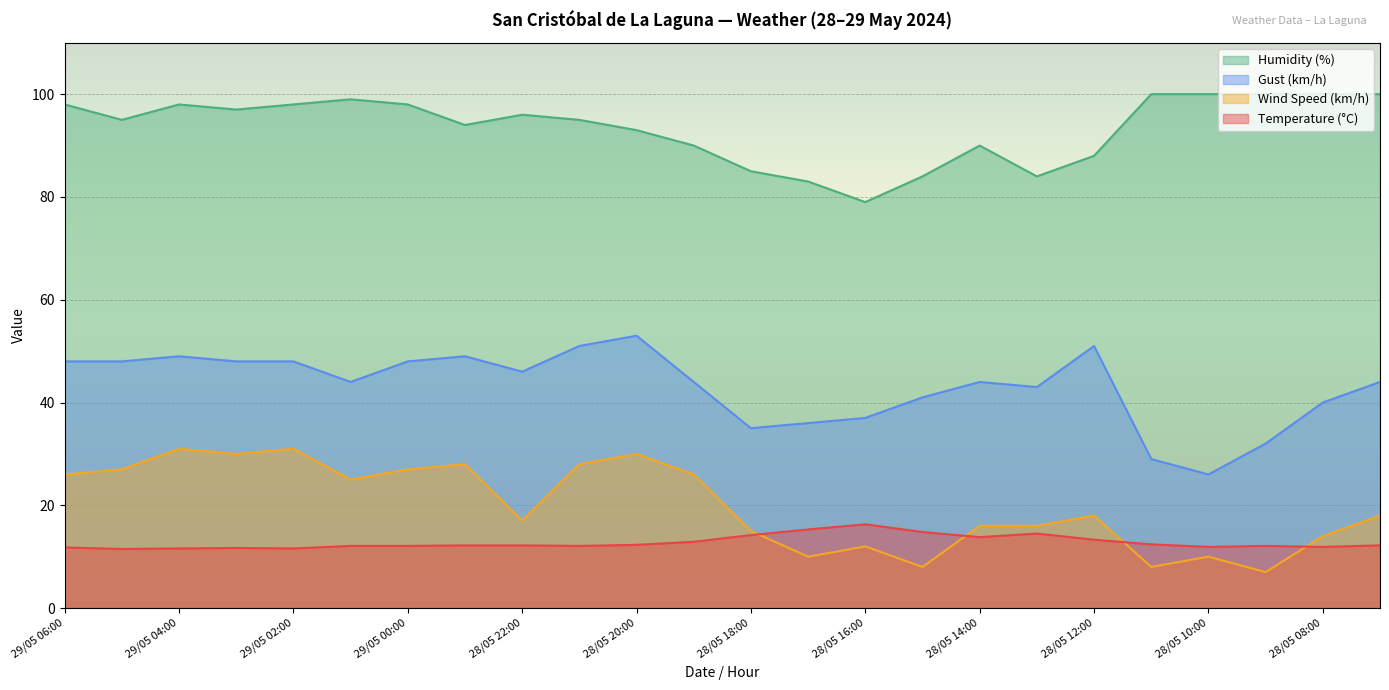

How many lines are shown in the chart?

4